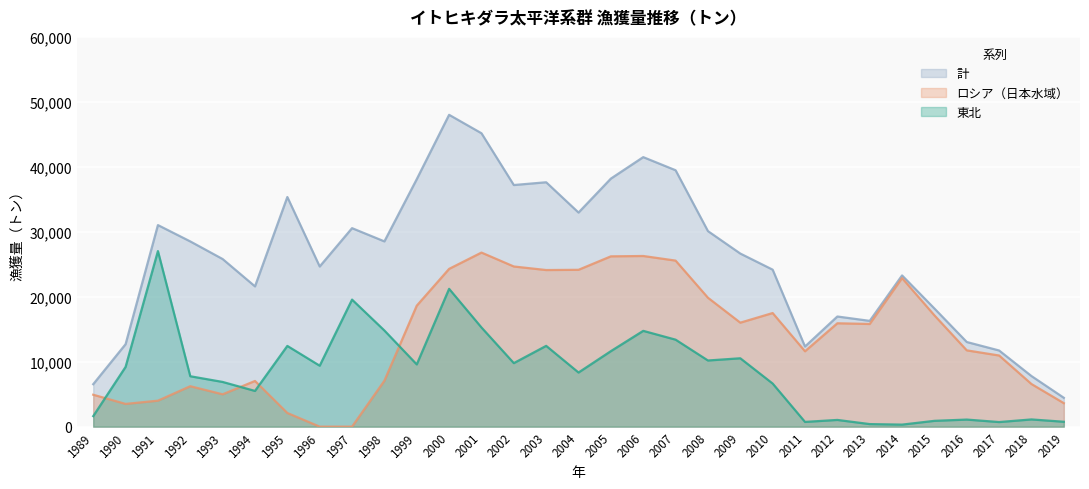

What is the value of the 計 point at the 11th from the left?

38097